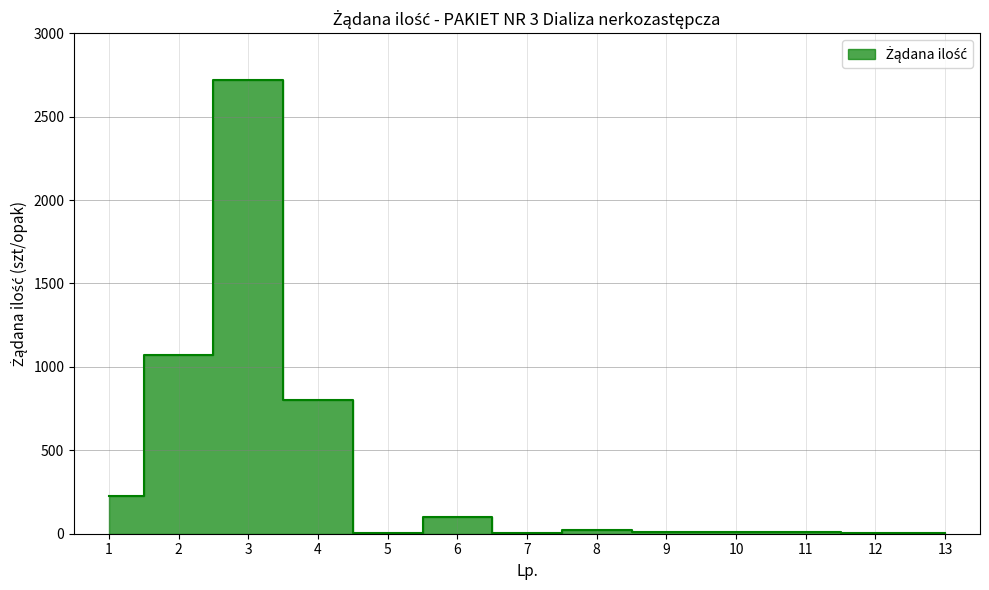

What is the average value?

383